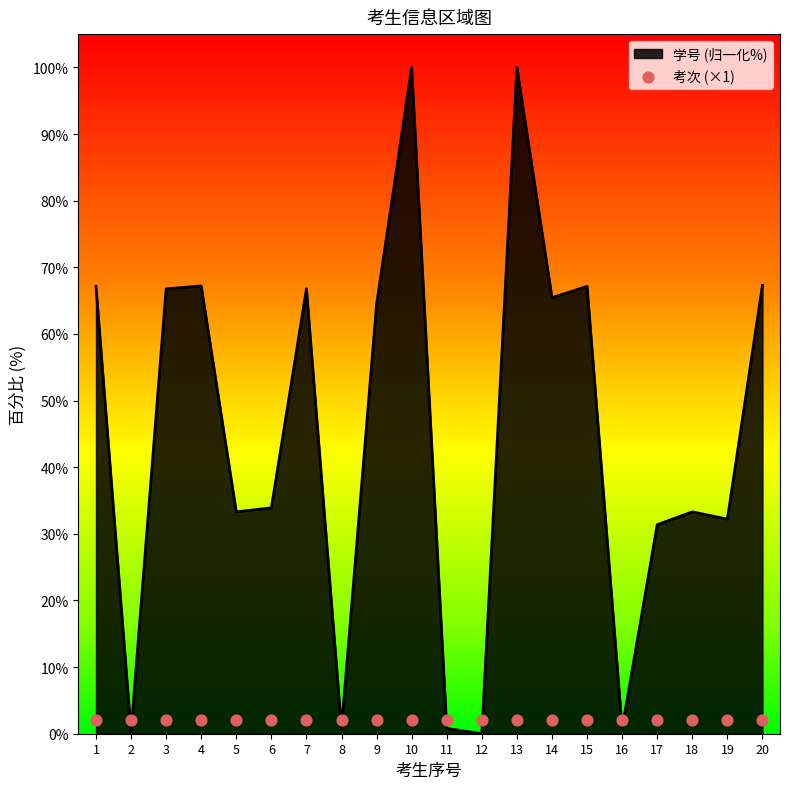

Which has a higher value, 2 or 5?

5